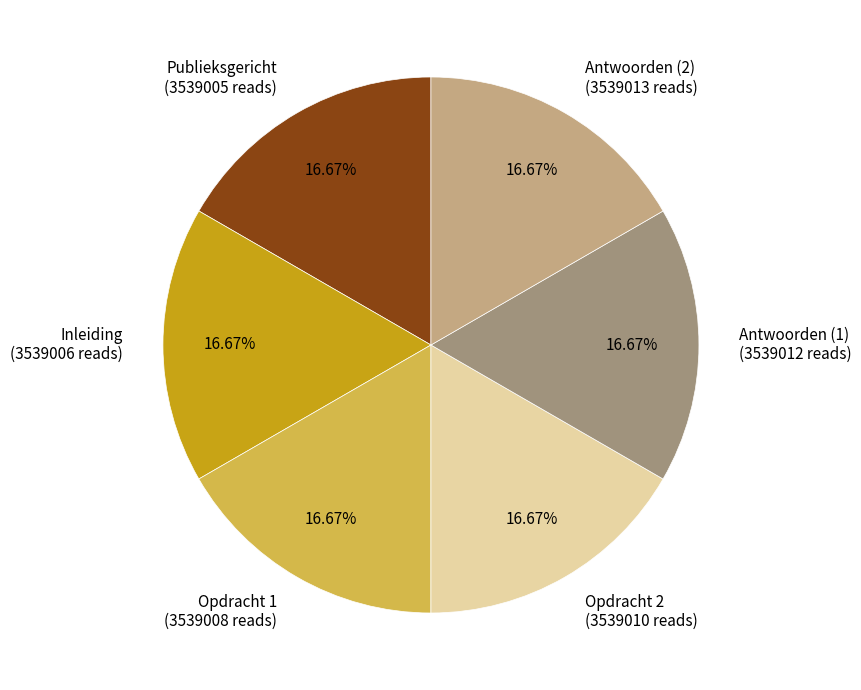

To the nearest percent, what portion does Inleiding represent?

17%